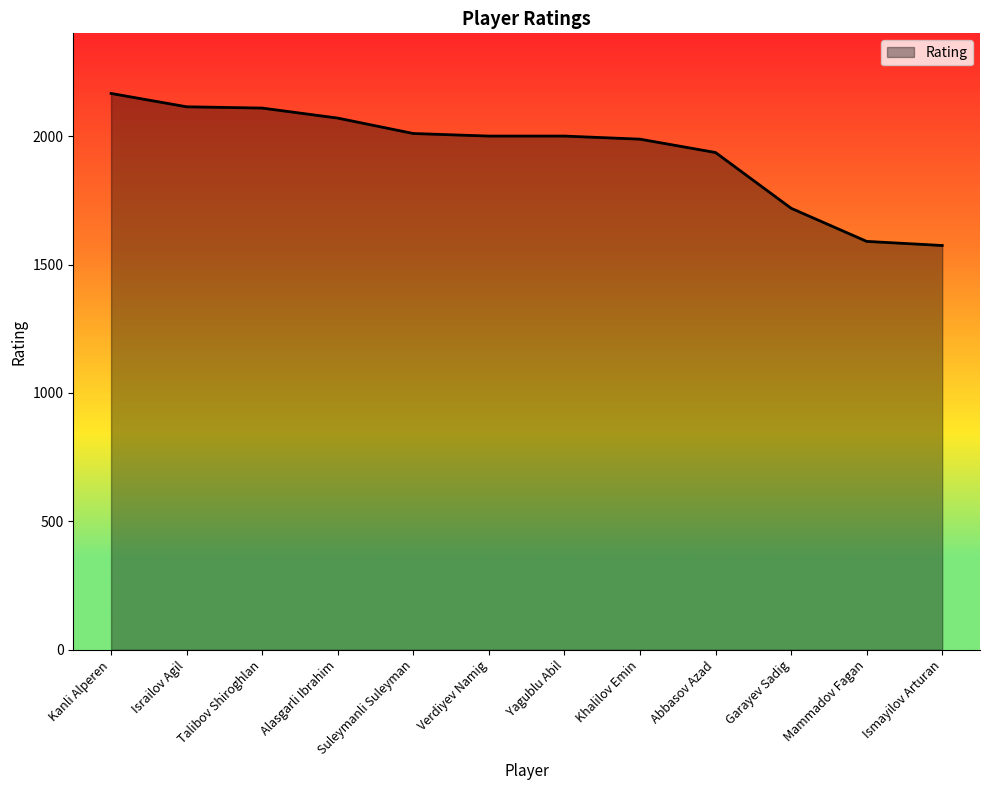

What is the change in value from Talibov Shiroghlan to Ismayilov Arturan?

-535